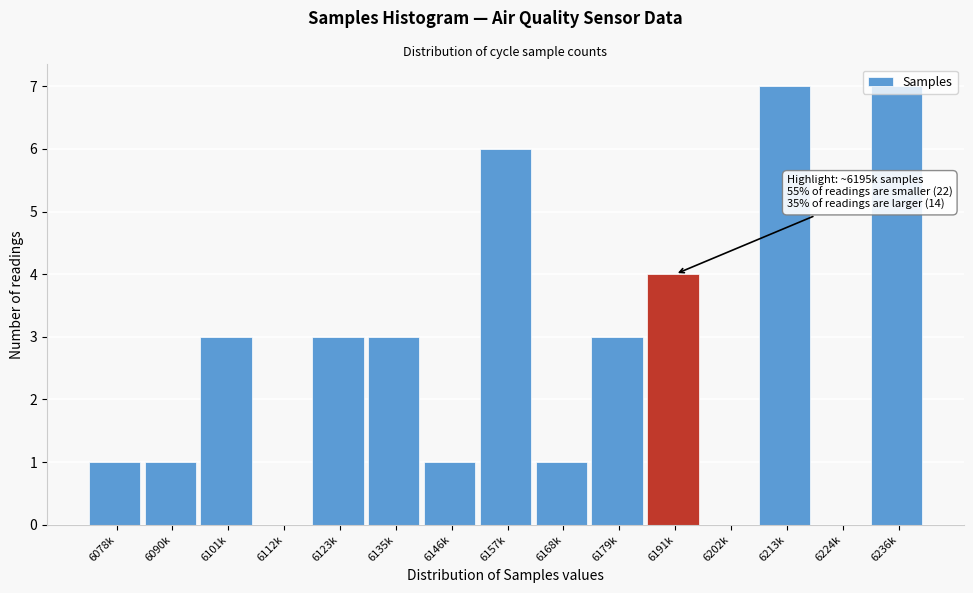

Approximately how many times larger is the value at 6168k compared to 6179k?

0.3